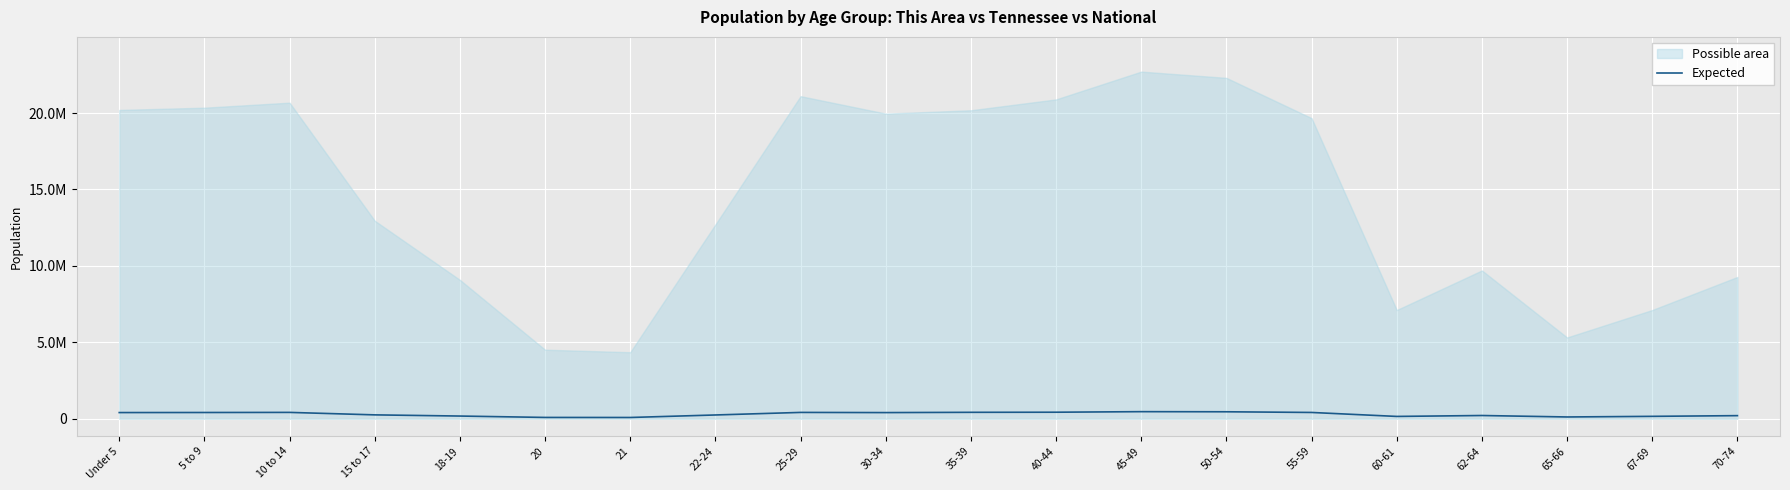

How many values are below 406314?

10